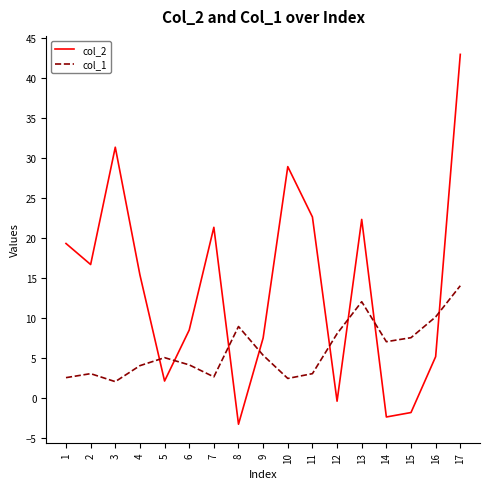

At which label does col_2 first exceed 15?

1